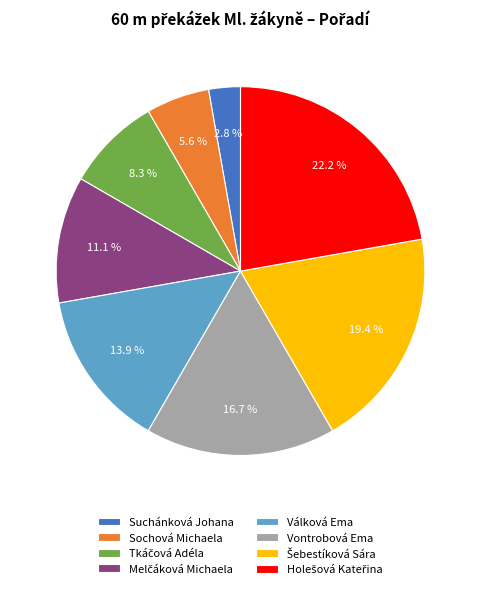

To the nearest percent, what percentage of the pie is Válková Ema?

14%